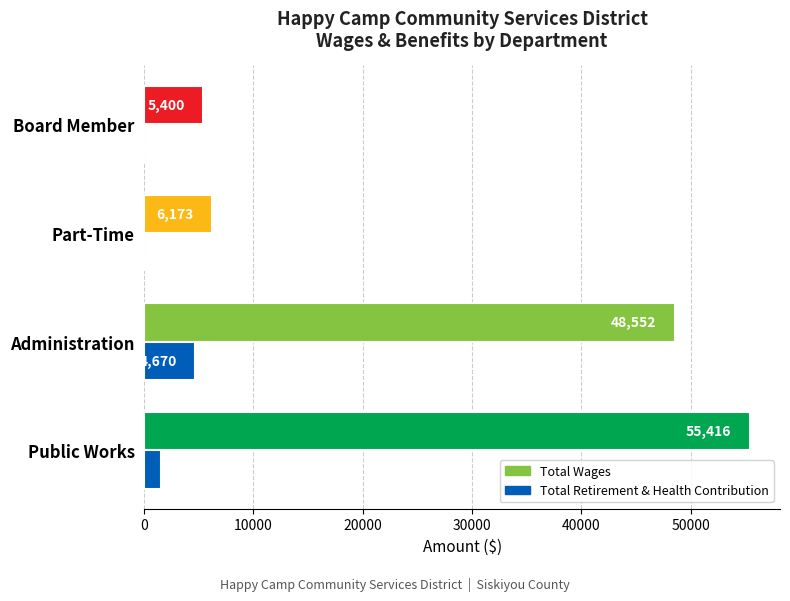

How many series are shown in this chart?

2